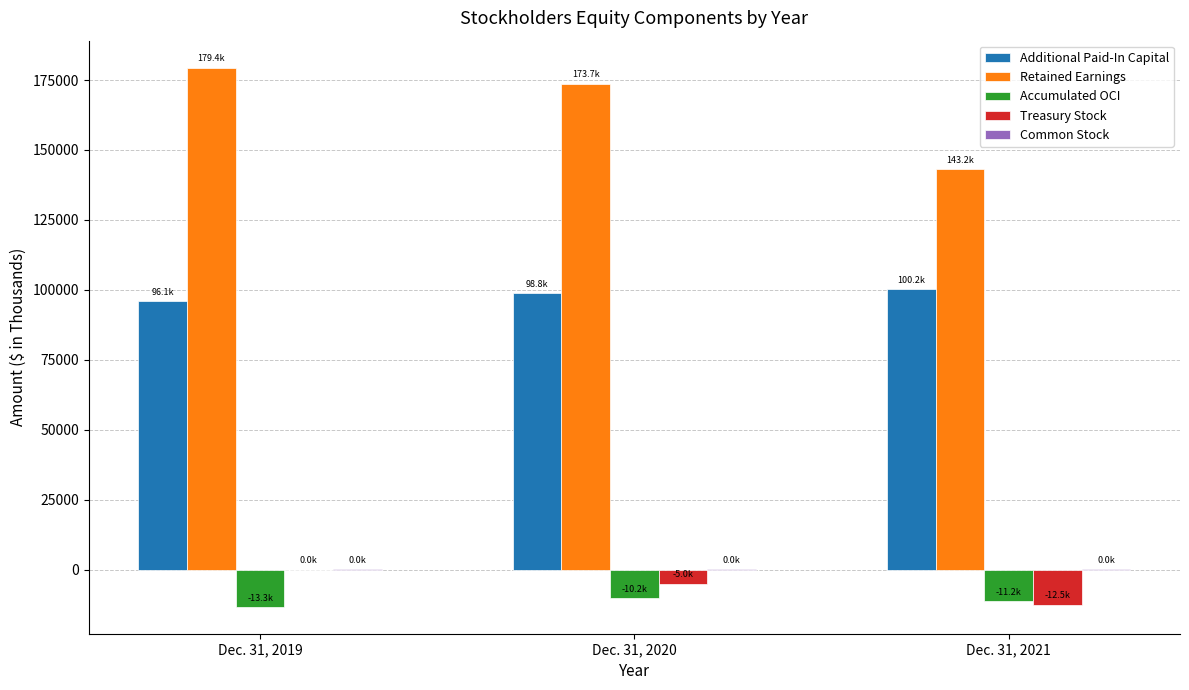

Which category has the highest value across all series?

Dec. 31, 2019